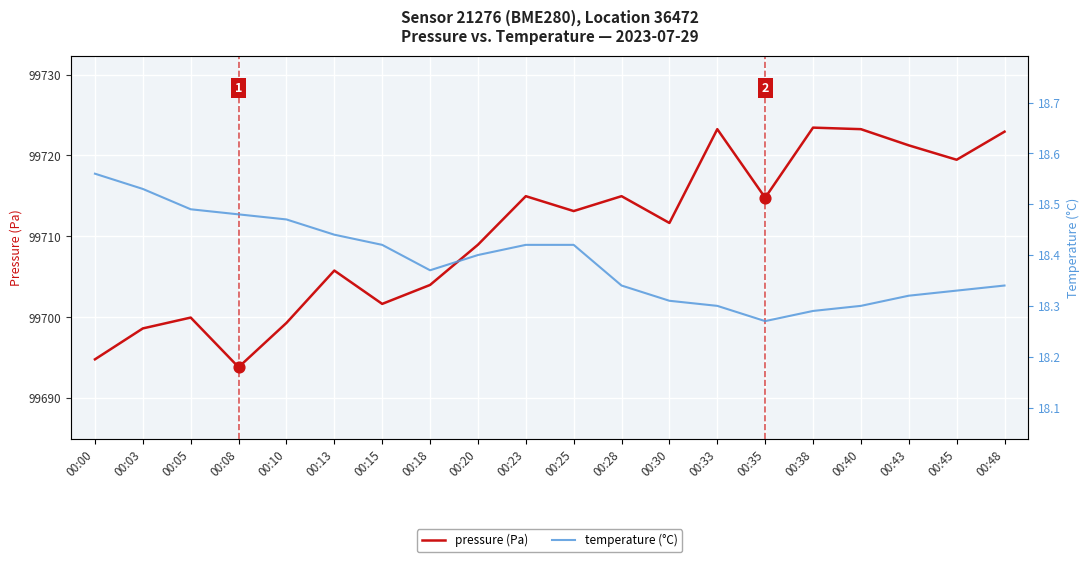

Which series has the largest total across all categories?

pressure (Pa)